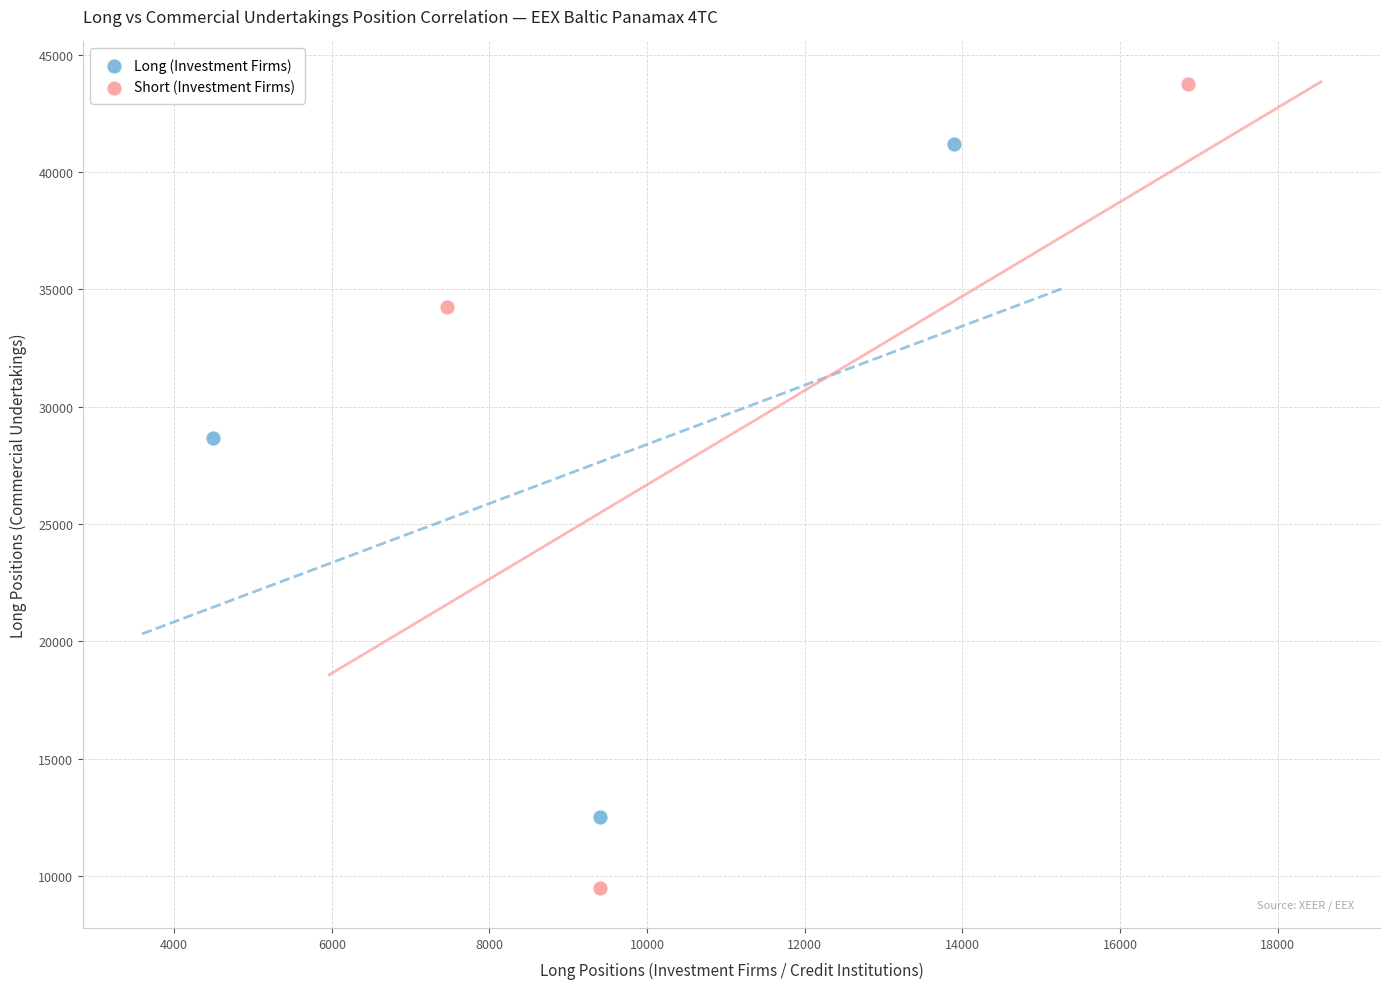

Which series has the largest Y range (max minus min)?

Short (Investment Firms)